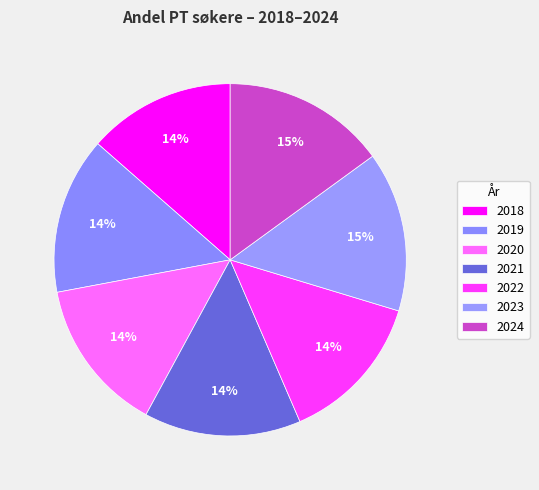

How many segments does this pie chart have?

7